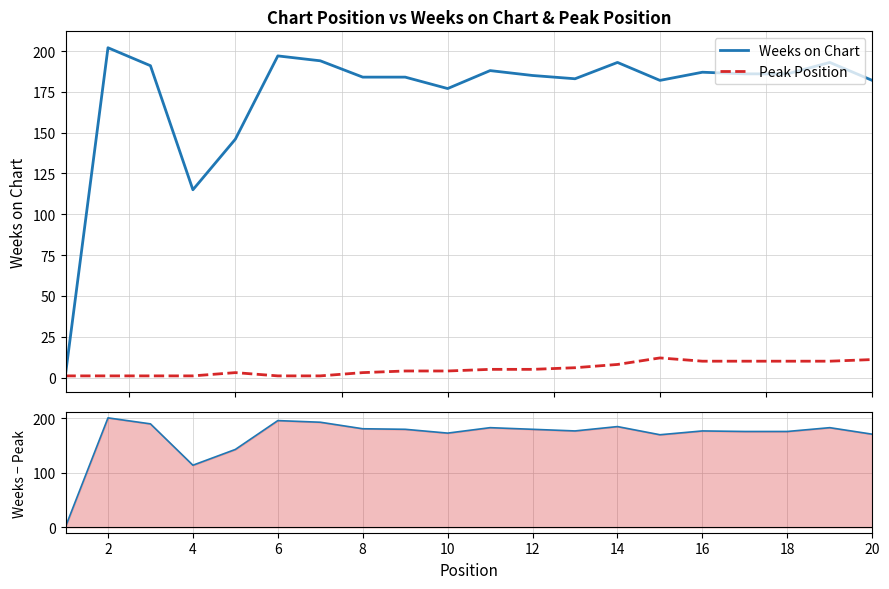

Reading left to right, what are all the values shown in this chart?

Weeks on Chart: 2	202	191	115	146	197	194	184	184	177	188	185	183	193	182	187	186	186	193	182
Peak Position: 1	1	1	1	3	1	1	3	4	4	5	5	6	8	12	10	10	10	10	11
Weeks - Peak: 1	201	190	114	143	196	193	181	180	173	183	180	177	185	170	177	176	176	183	171